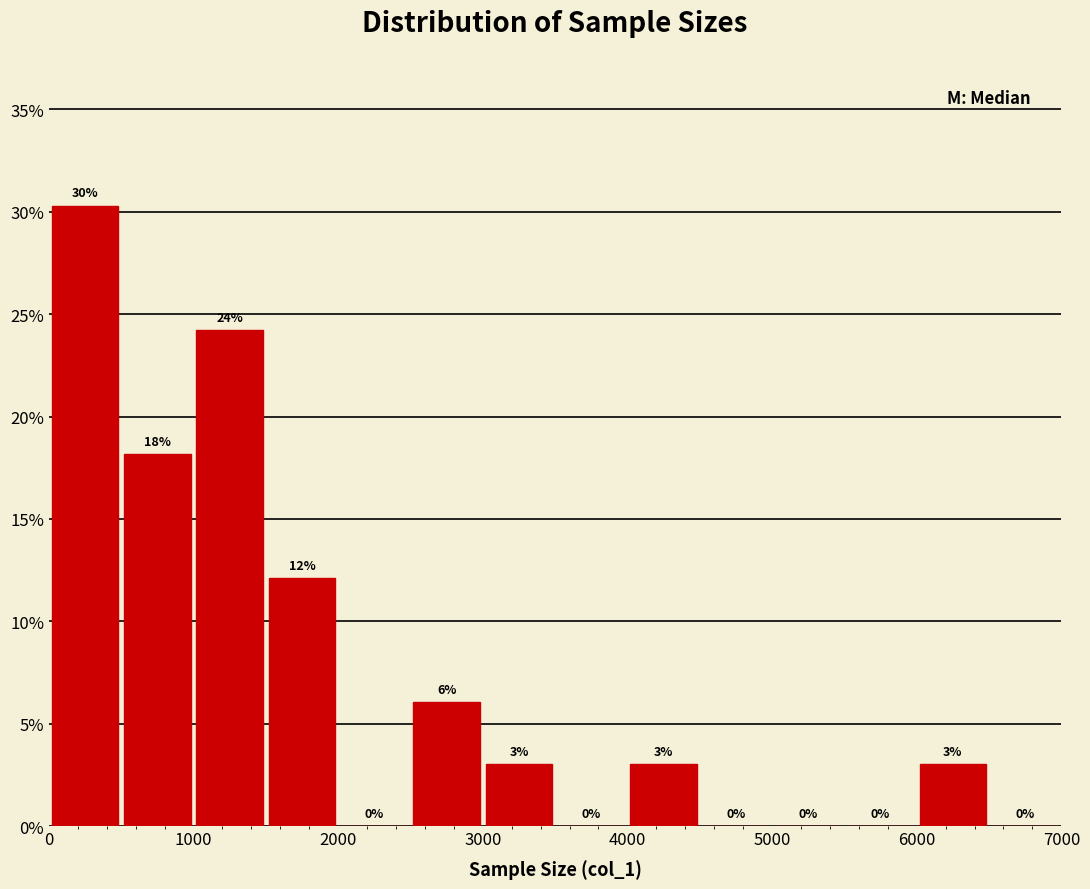

Over which range of the x-axis is the bar tallest?

0 to 500